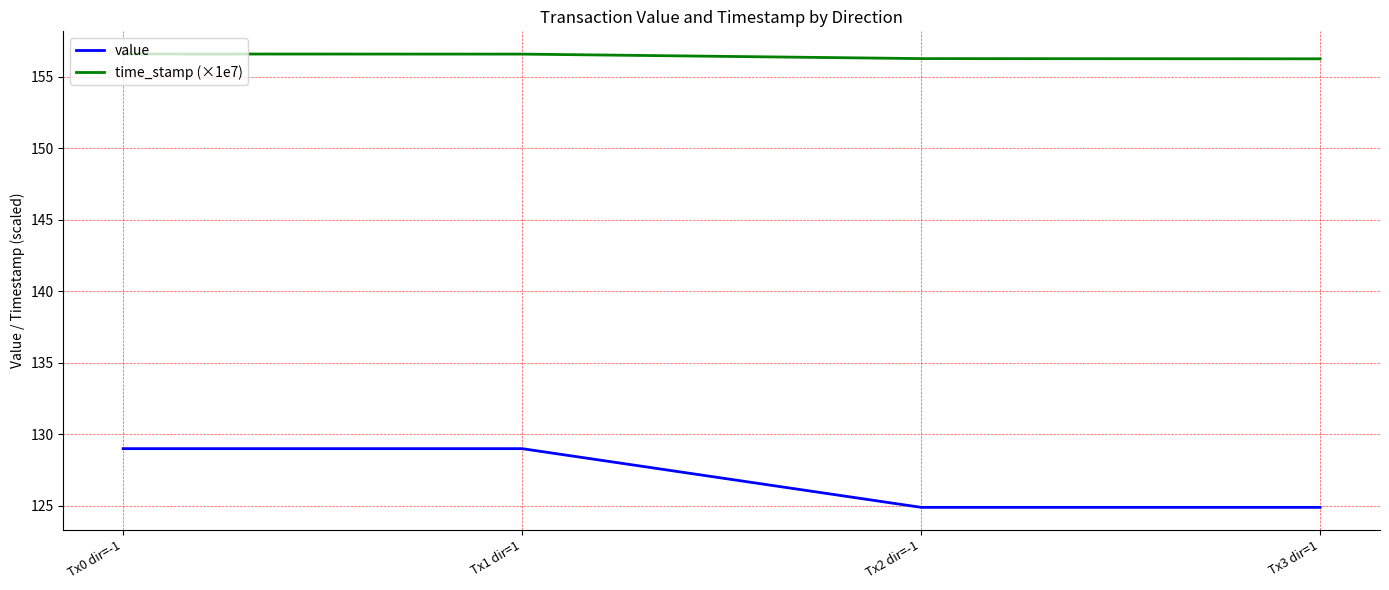

How many time_stamp (×1e7) values are between 156 and 157?

4